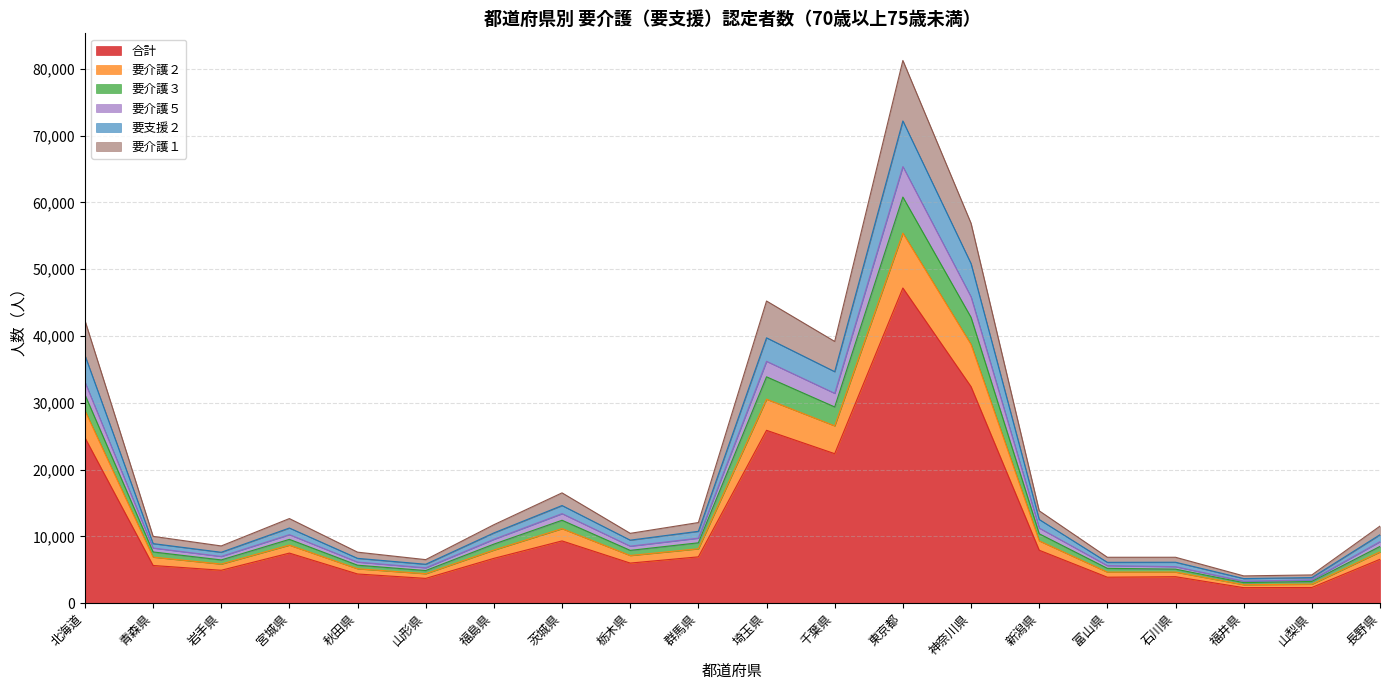

Is it true that 合計 equals 11665 at 埼玉県?

False